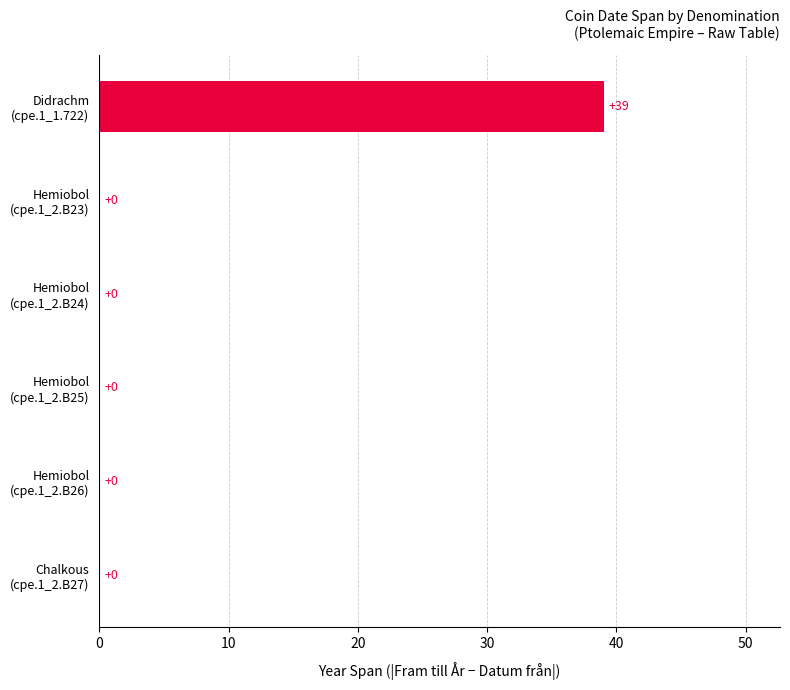

What is the sum of all values?

39